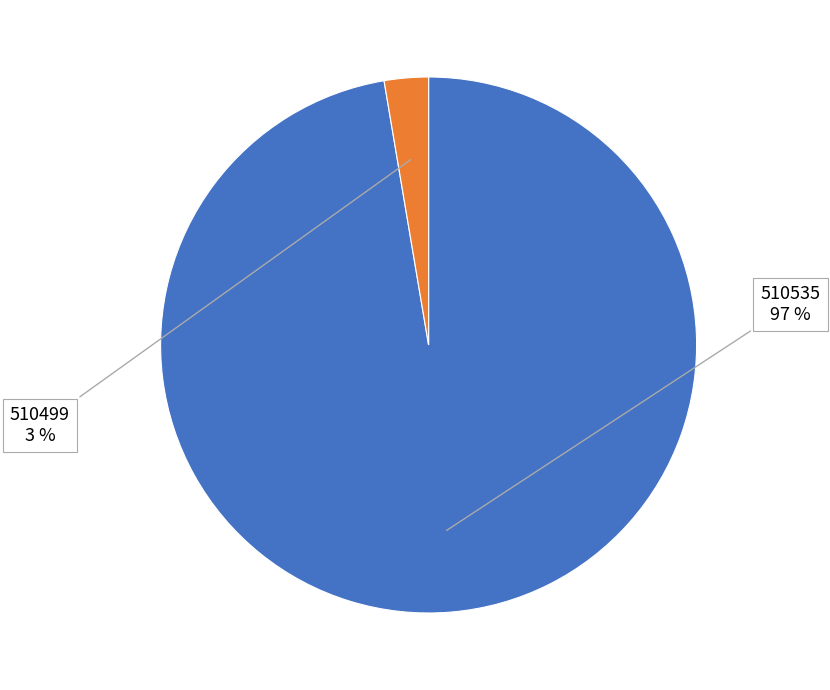

Rank the categories by value from highest to lowest.

510535, 510499